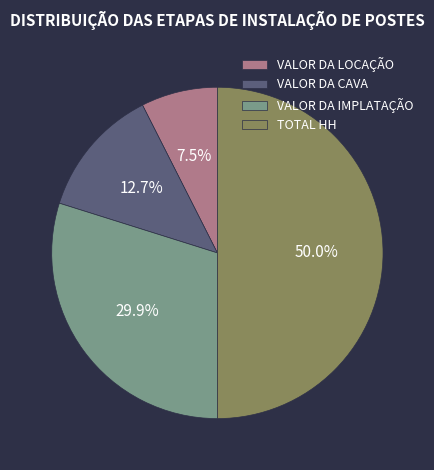

The VALOR DA CAVA slice represents 13% of the pie. True or false?

True